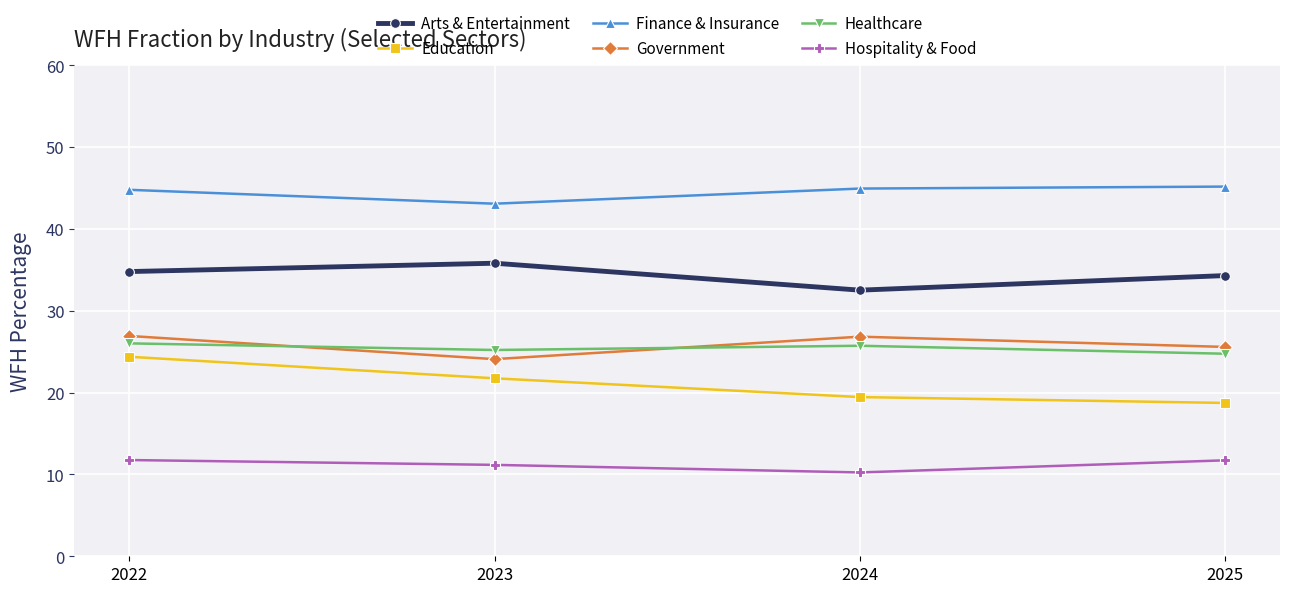

What is the approximate value of Hospitality & Food at 2023?

11.2